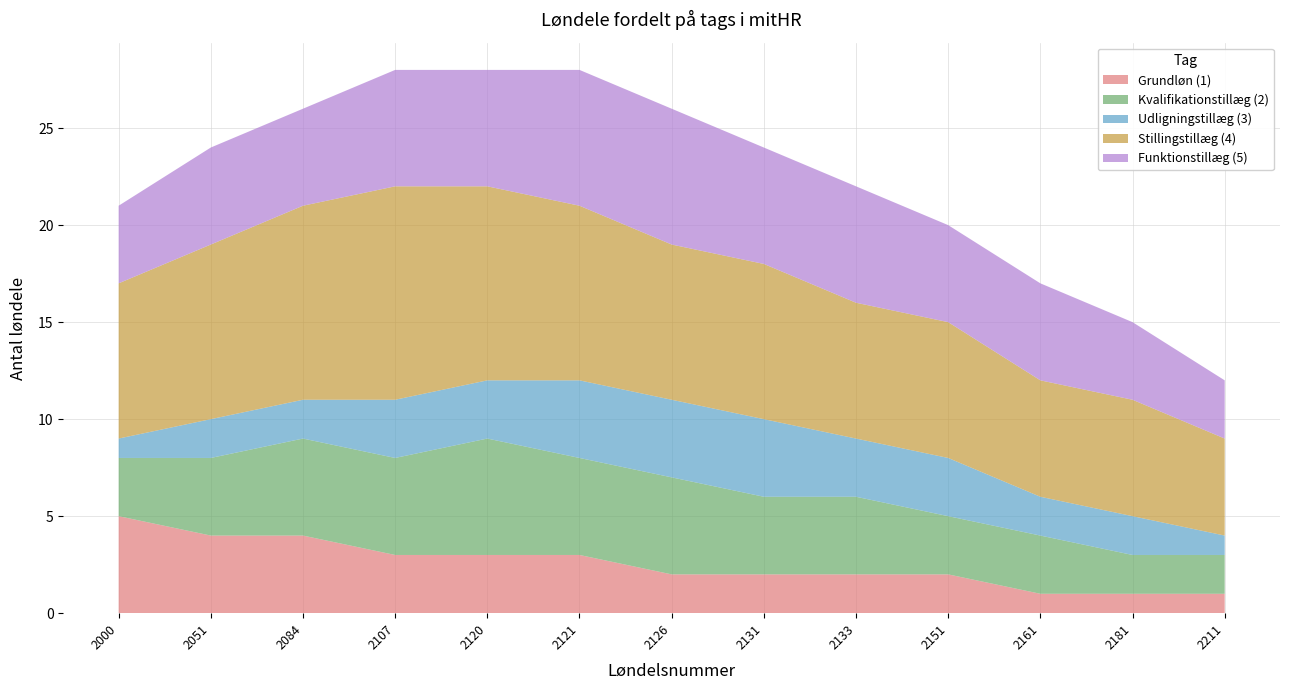

Reading left to right, what are all the values shown in this chart?

Grundløn (1): 5	4	4	3	3	3	2	2	2	2	1	1	1
Kvalifikationstillæg (2): 3	4	5	5	6	5	5	4	4	3	3	2	2
Udligningstillæg (3): 1	2	2	3	3	4	4	4	3	3	2	2	1
Stillingstillæg (4): 8	9	10	11	10	9	8	8	7	7	6	6	5
Funktionstillæg (5): 4	5	5	6	6	7	7	6	6	5	5	4	3